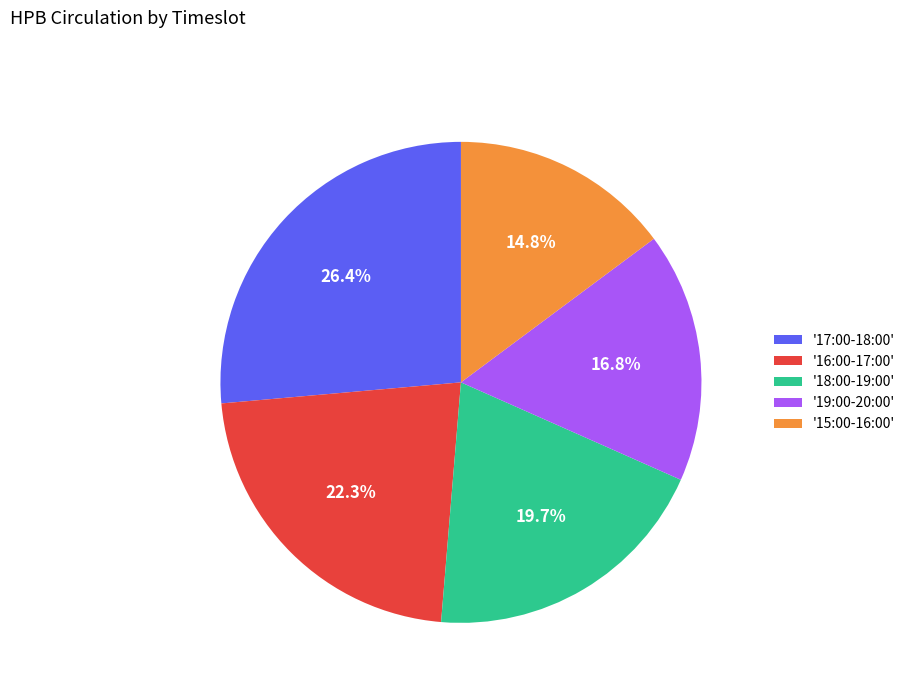

Does any single category account for the majority?

No